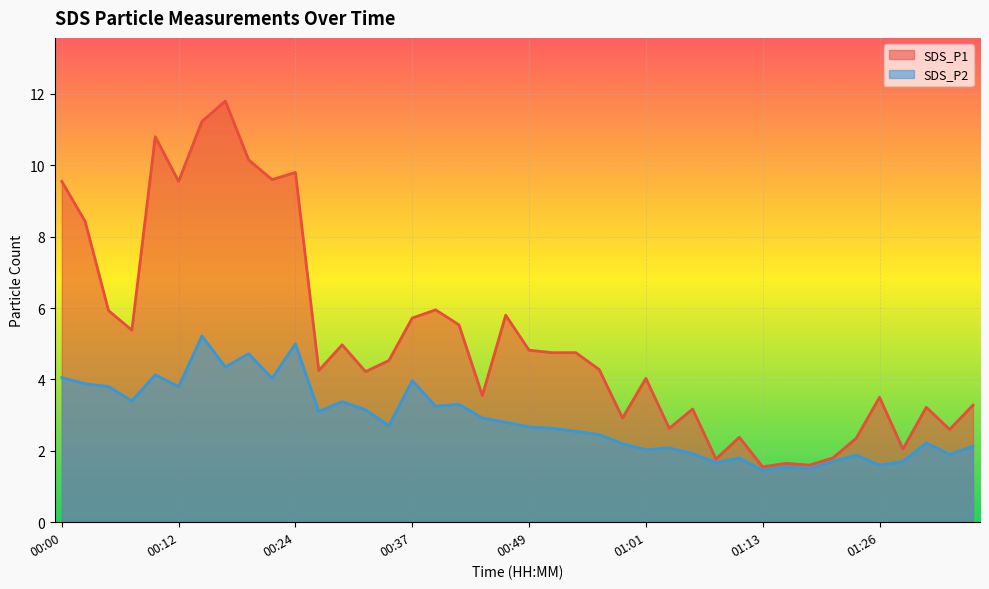

What is the minimum value for SDS_P2?

1.4